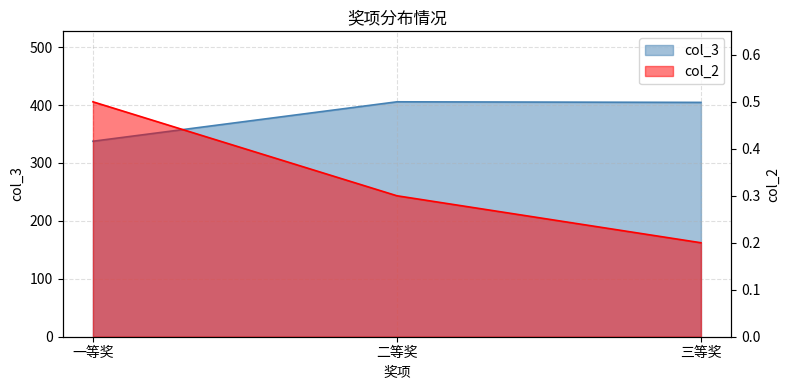

What is the difference between the col_3 values at 三等奖 and 二等奖?

1.0